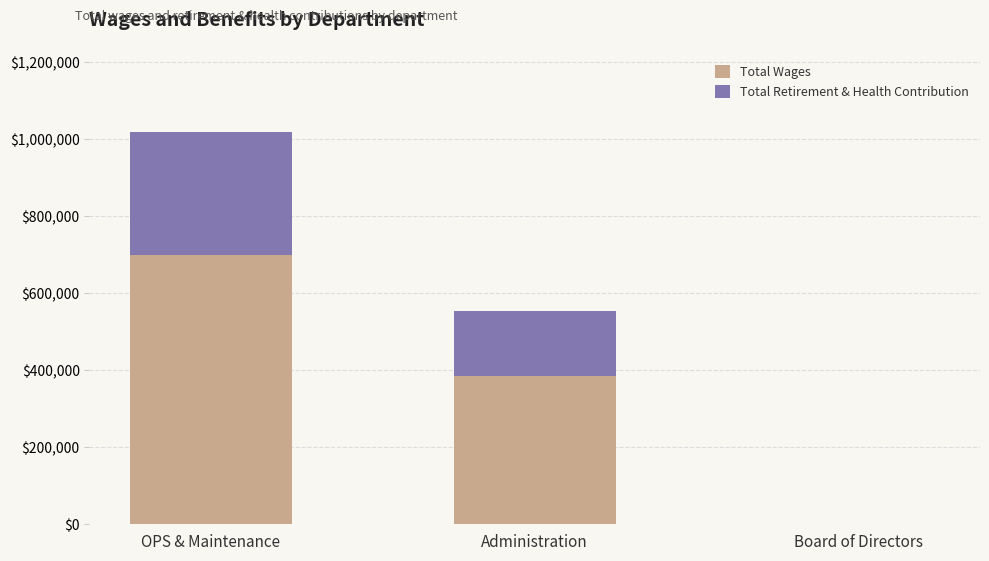

True or false: Total Wages has a value of 113033 at Administration.

False